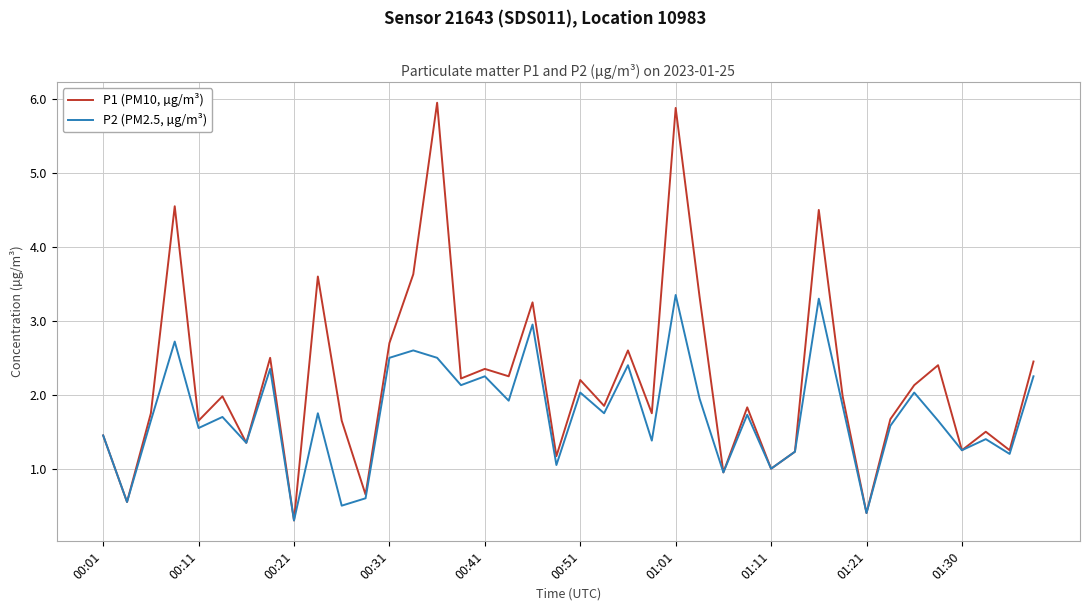

Is this an area chart (filled region under the line)?

No